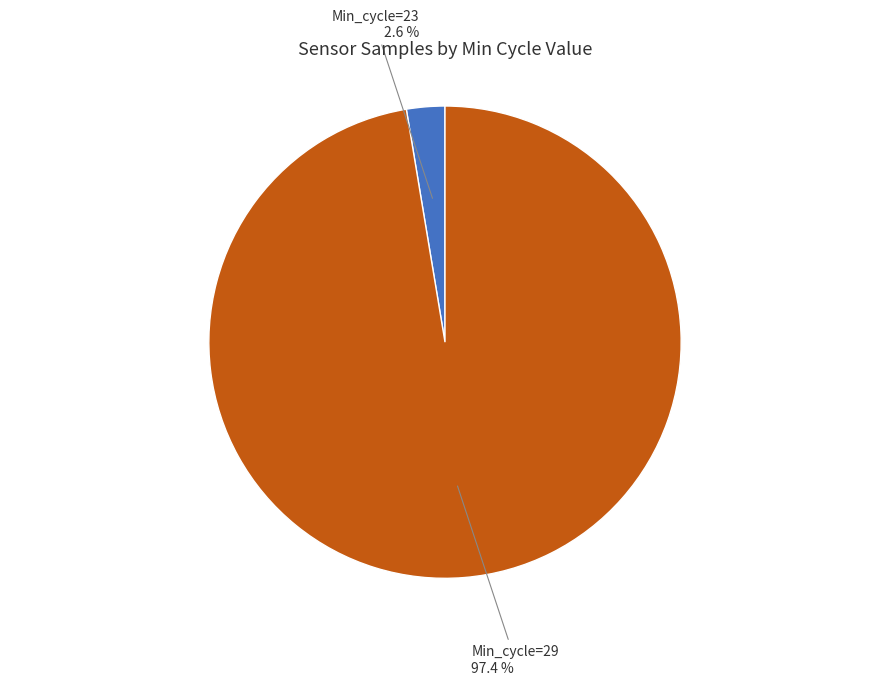

The Min_cycle=29 slice represents 63% of the pie. True or false?

False